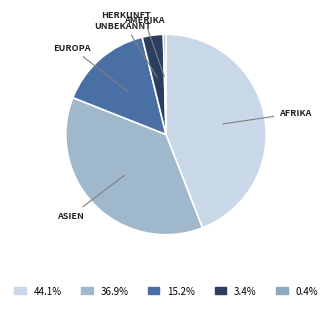

Does any single category account for the majority?

No